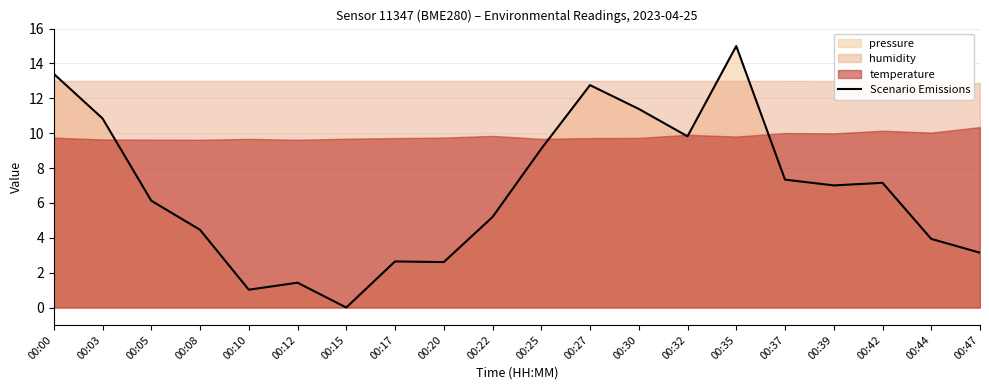

What is the difference between the values at 00:44 and 00:39?

3.1